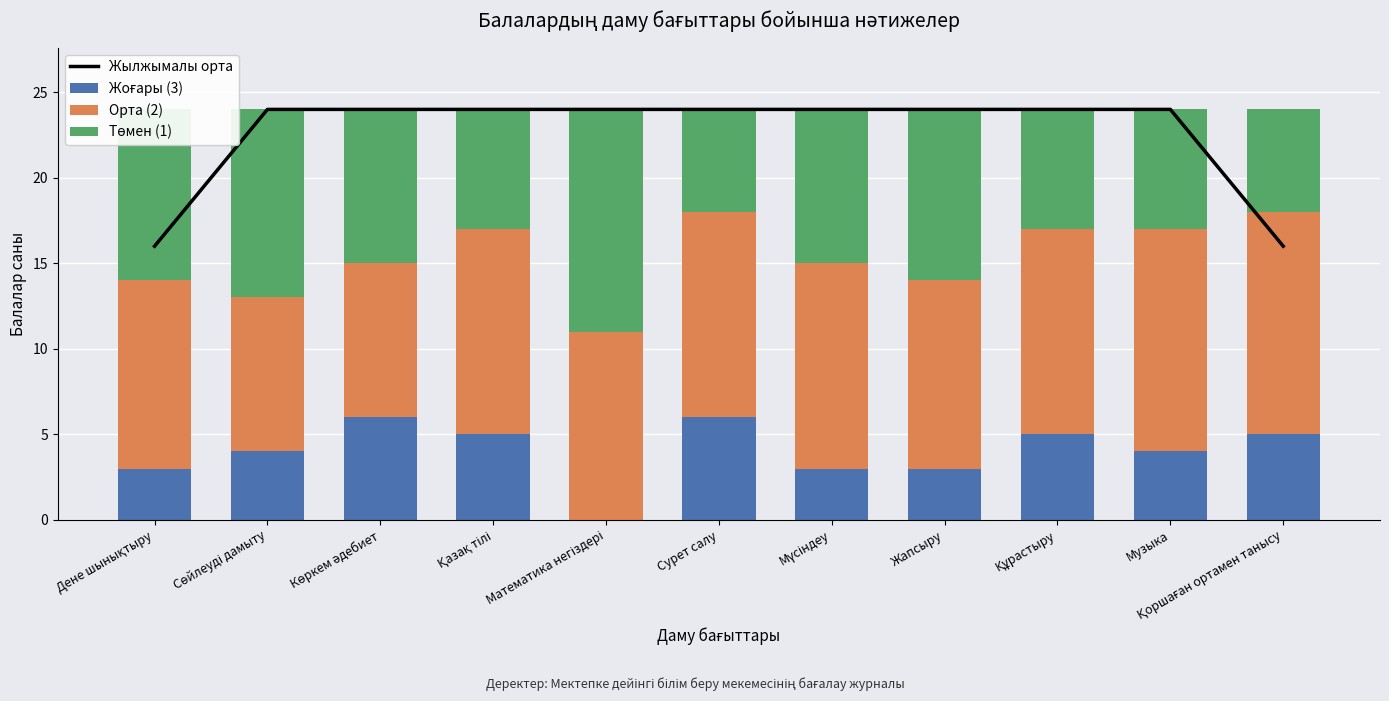

How many Жылжымалы орта values are between 24 and 25?

9